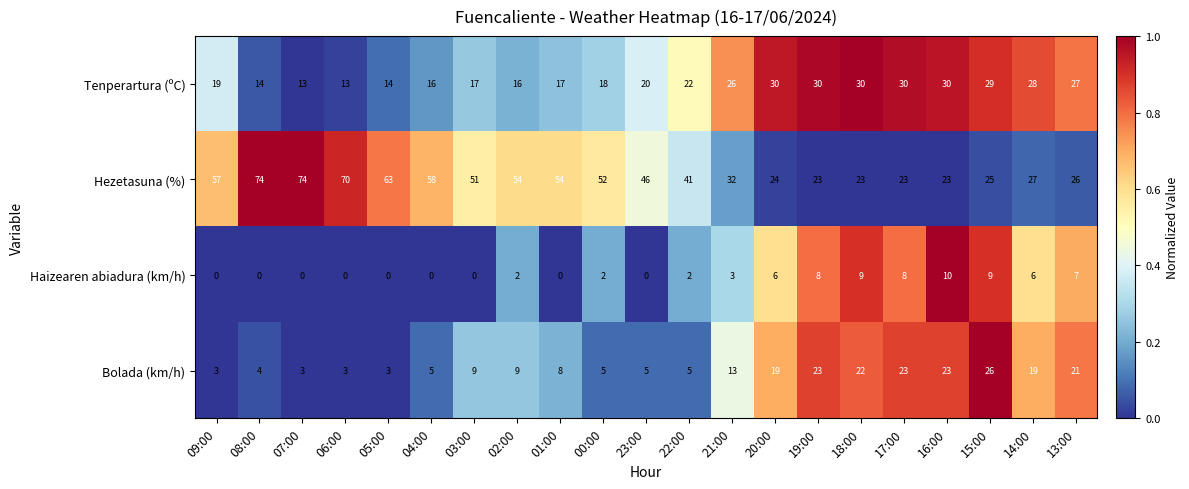

Is it true that Bolada (km/h) equals 21 at 13:00?

True